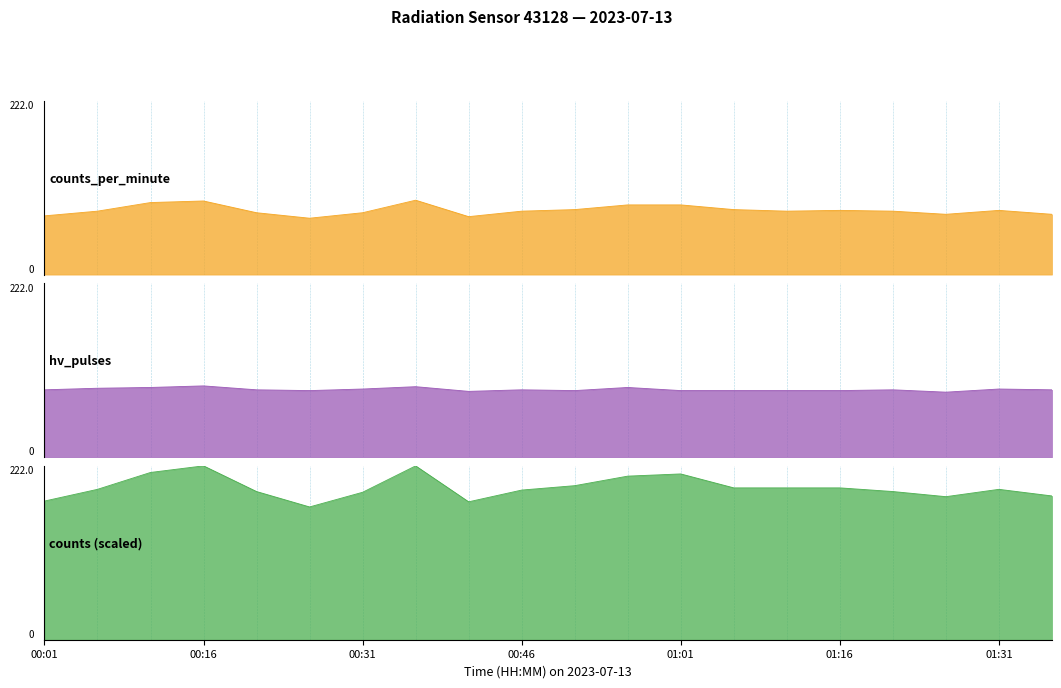

What is the sum of the counts_per_minute values at 00:41 and 00:36?

169.0